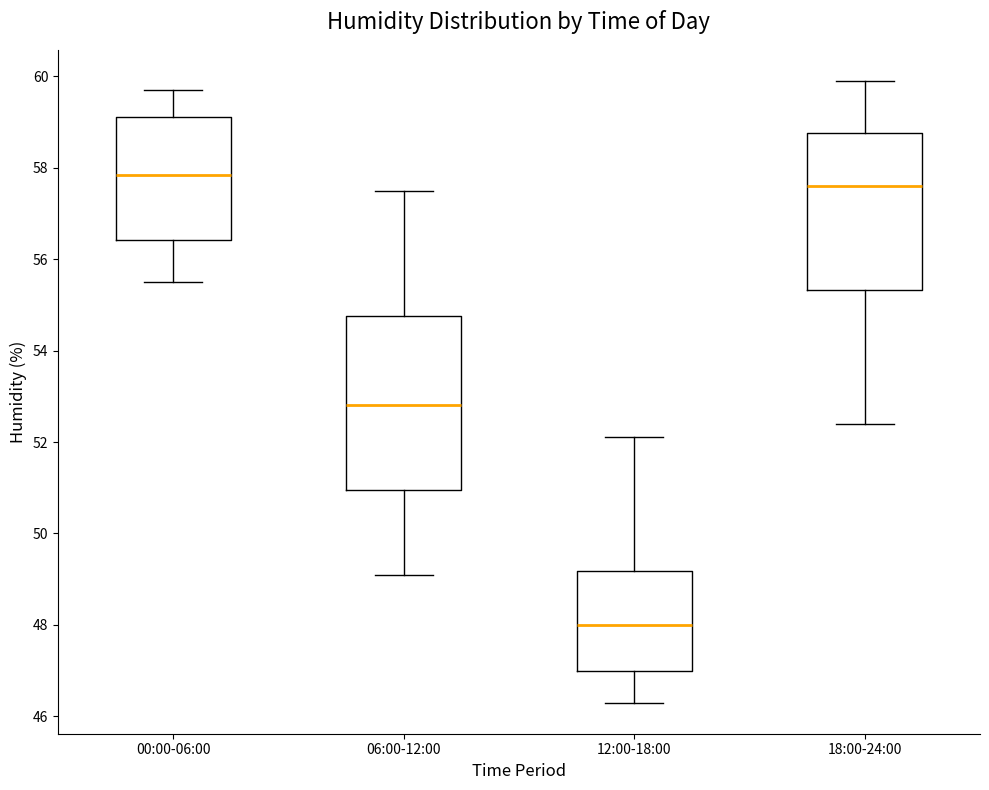

Where does the median line of the box for 12:00-18:00 sit on the y-axis? The values are not printed on the chart, so give them approximately, as read against the axis.

48.0